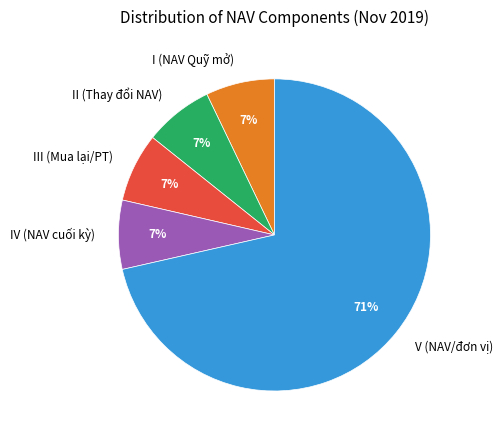

Which category has the biggest portion of the pie?

V (NAV/đơn vị)